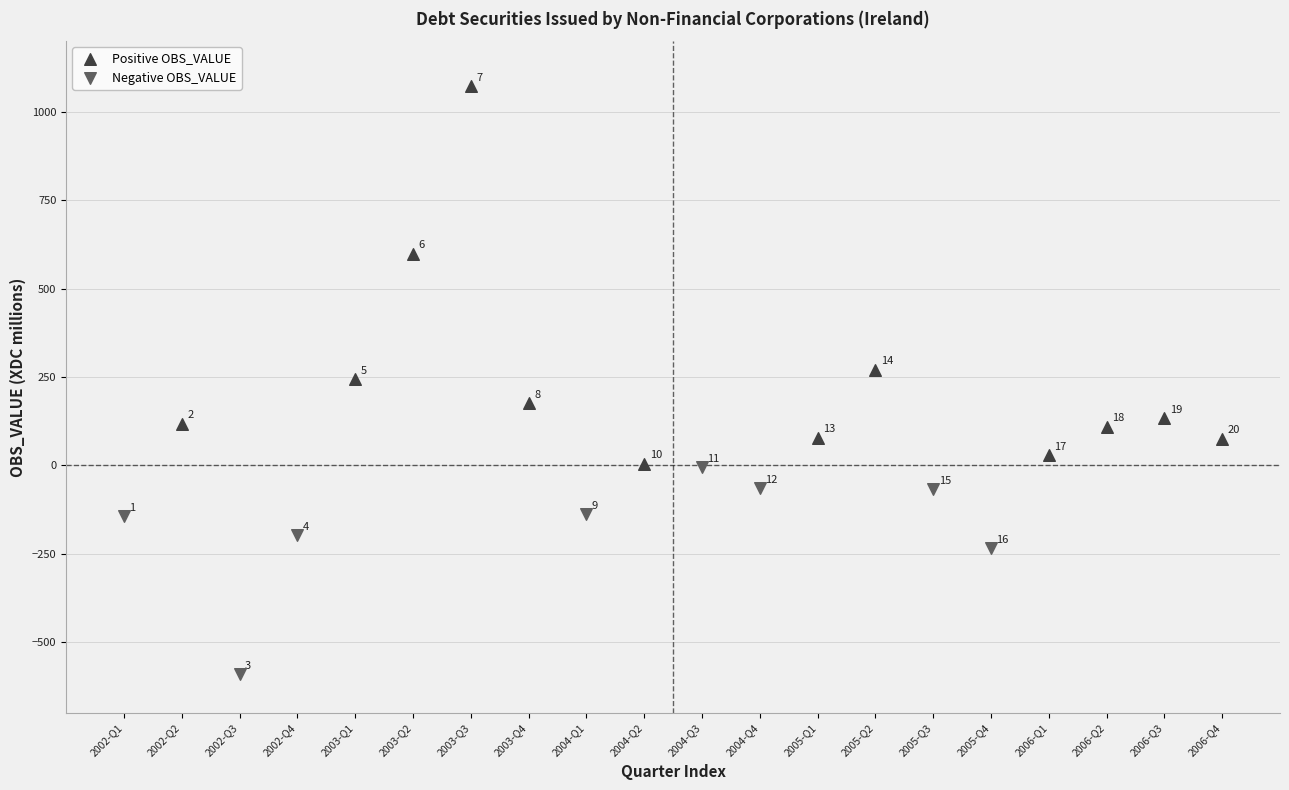

Which series contains the lowest Y value?

Negative OBS_VALUE